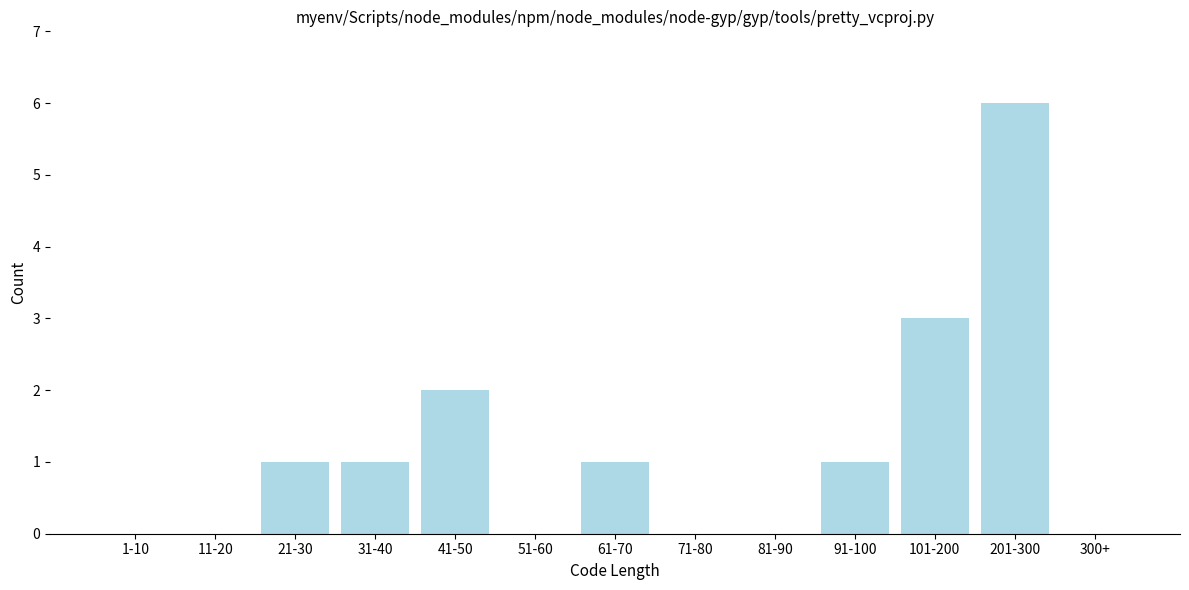

Reading right to left, extract all data points from this chart.

300+=0	201-300=6	101-200=3	91-100=1	81-90=0	71-80=0	61-70=1	51-60=0	41-50=2	31-40=1	21-30=1	11-20=0	1-10=0